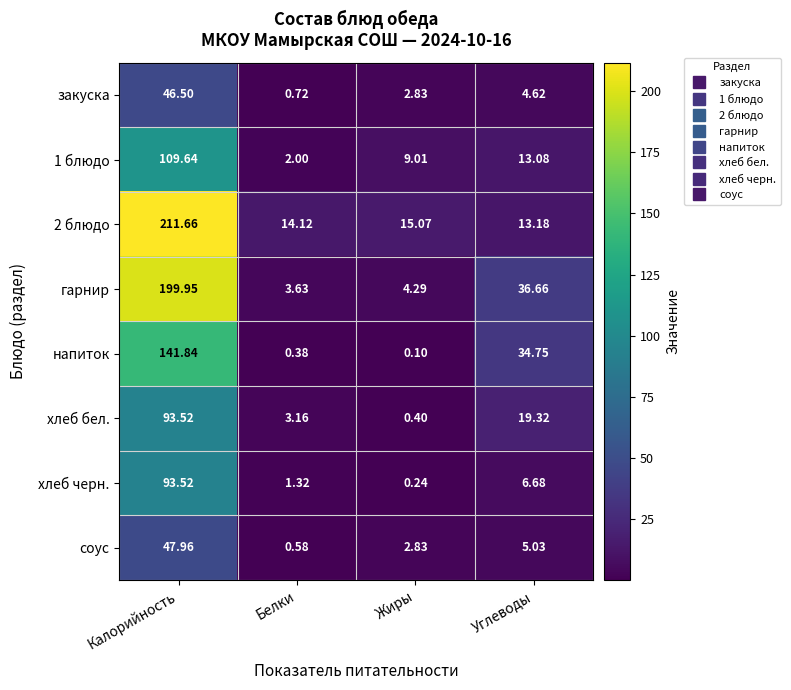

At which category is the sum across all series the highest?

Калорийность